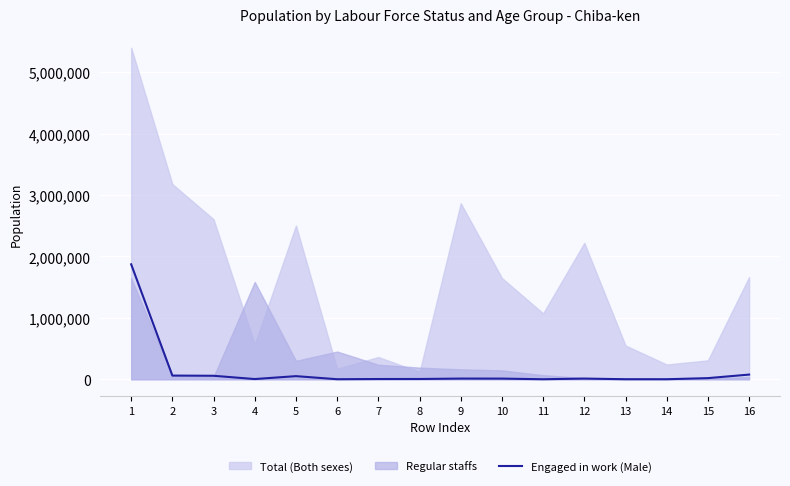

Reading left to right, what are all the values shown in this chart?

1871900	60100	56800	3400	50800	600	4000	4500	11300	10800	400	11300	500	500	18400	76200